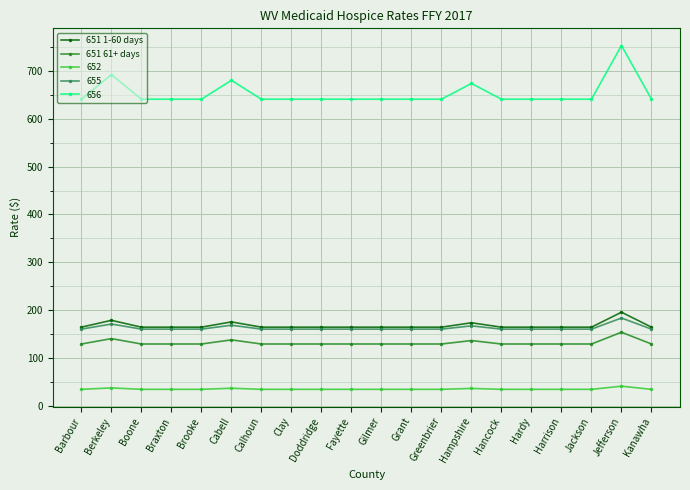

True or false: 651 61+ days and 651 1-60 days cross at least once.

False